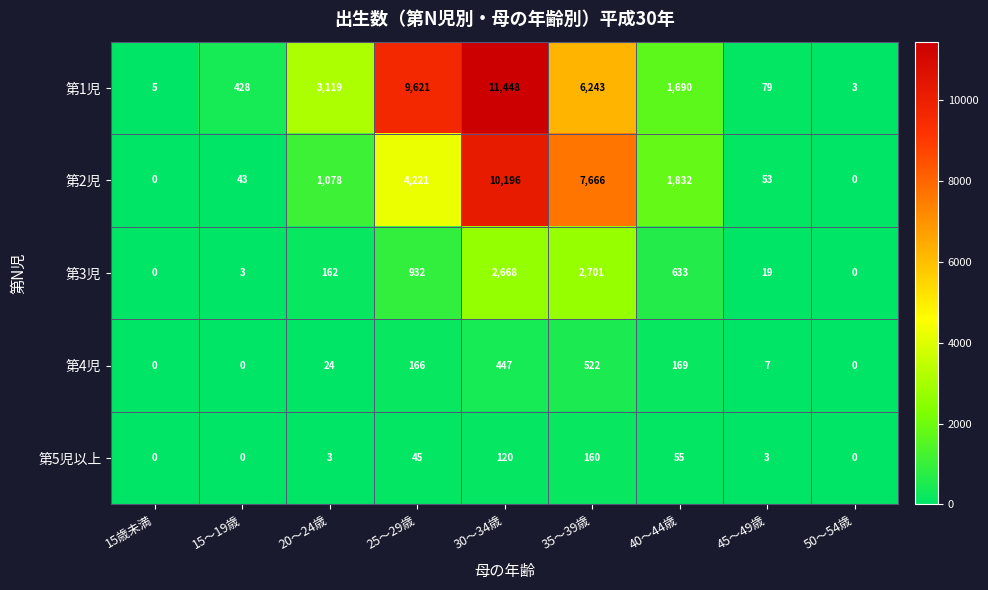

Count the number of data series in this chart.

5